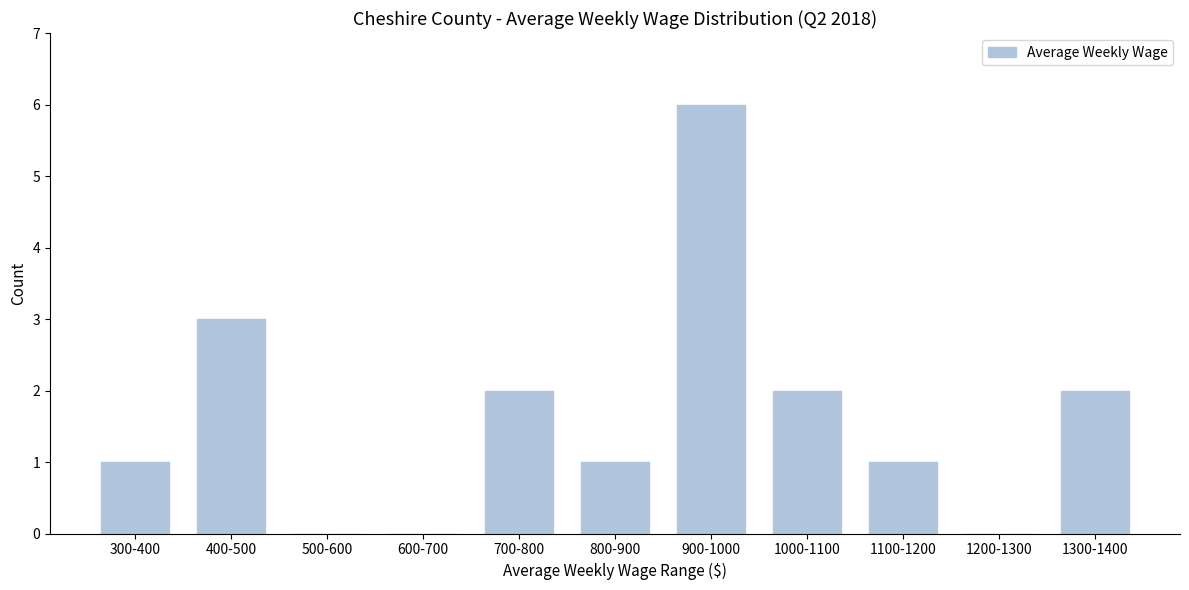

Reading left to right, what are all the values shown in this chart?

300-400=1	400-500=3	500-600=0	600-700=0	700-800=2	800-900=1	900-1000=6	1000-1100=2	1100-1200=1	1200-1300=0	1300-1400=2